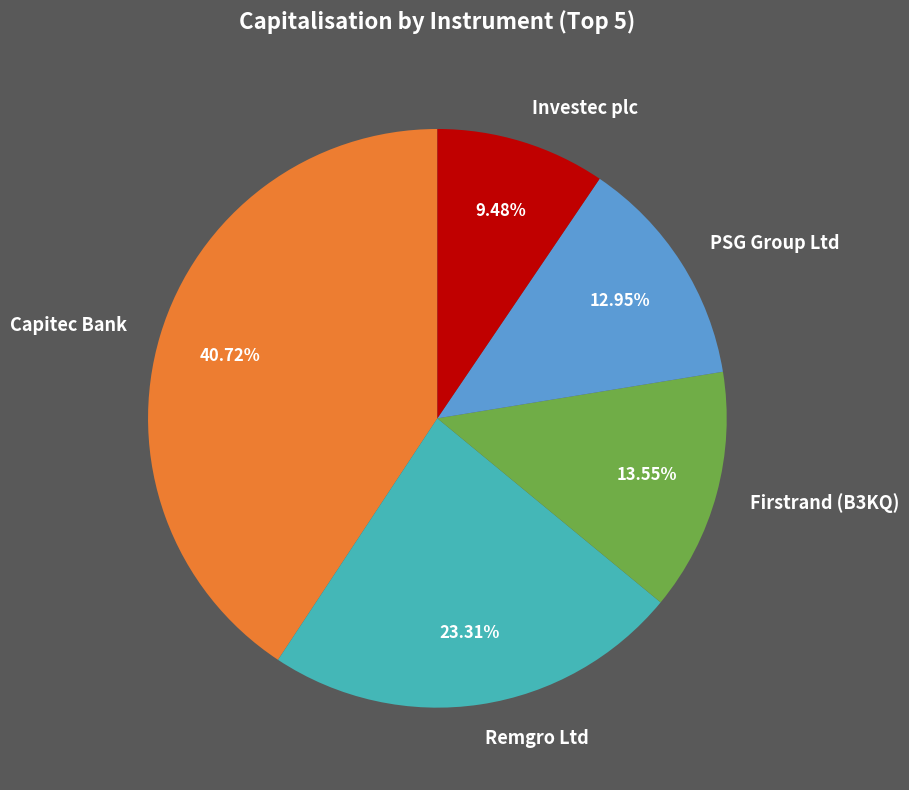

How many slices are in this pie chart?

5